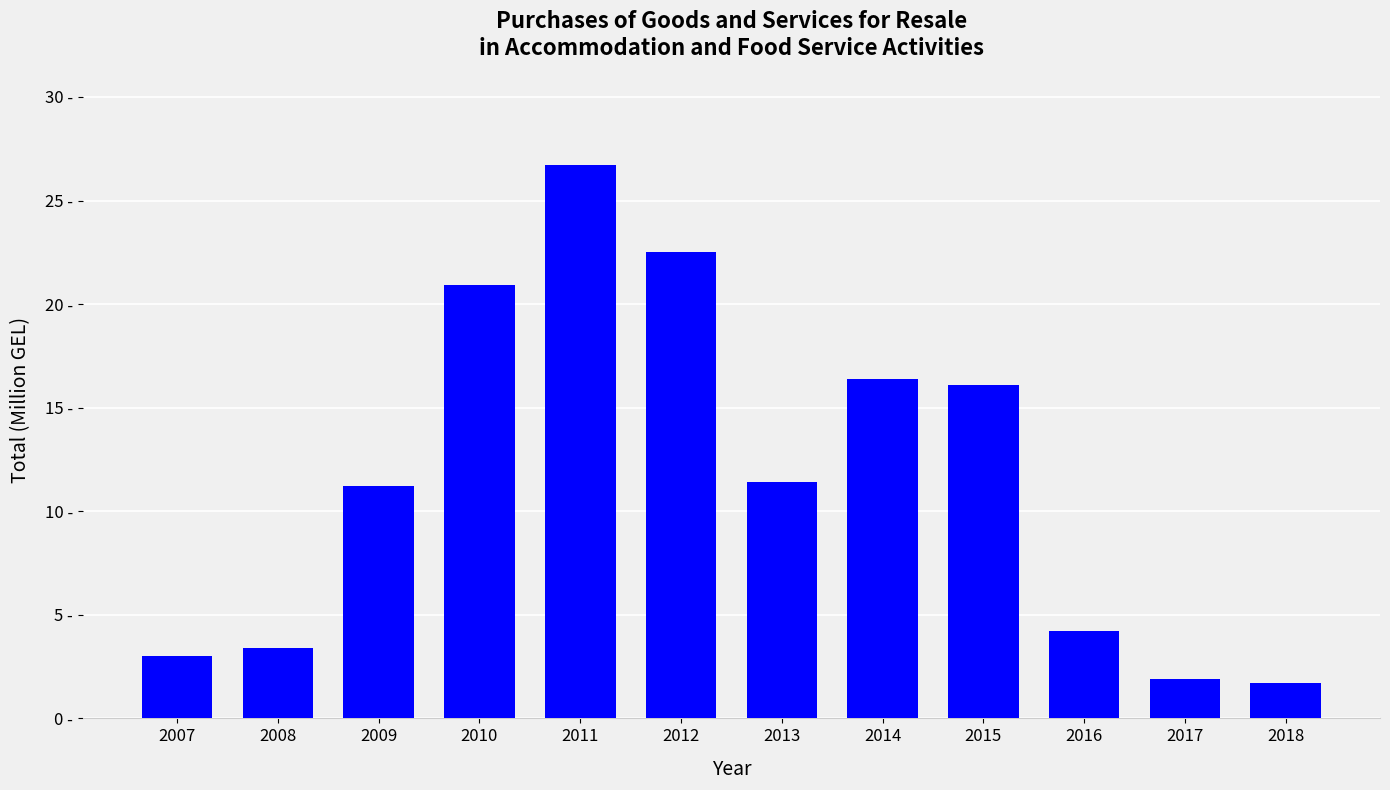

Are the bars horizontal?

No